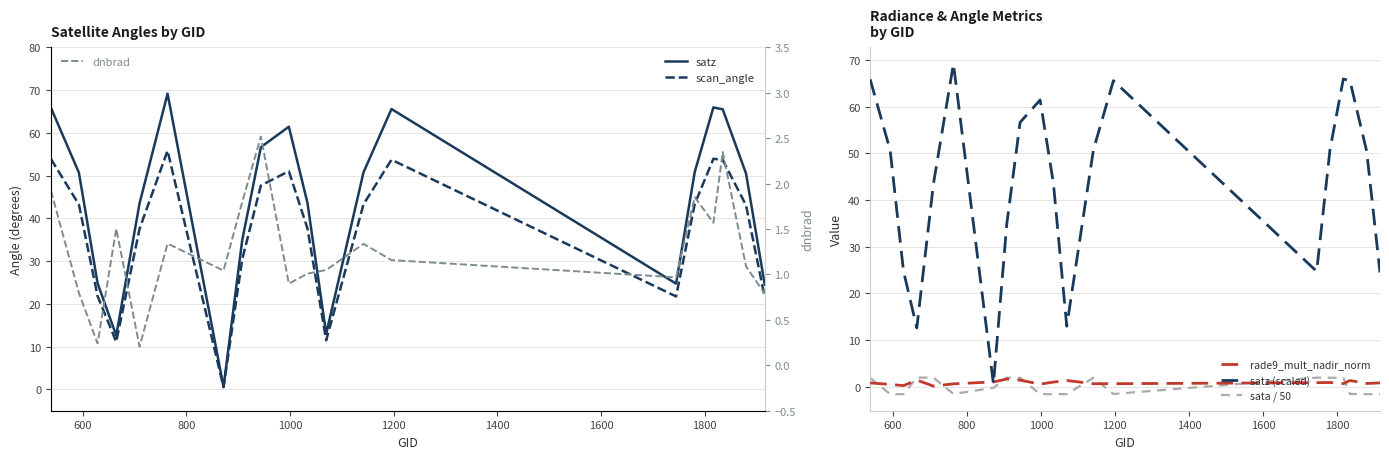

How many data points in satz are above 50?

11